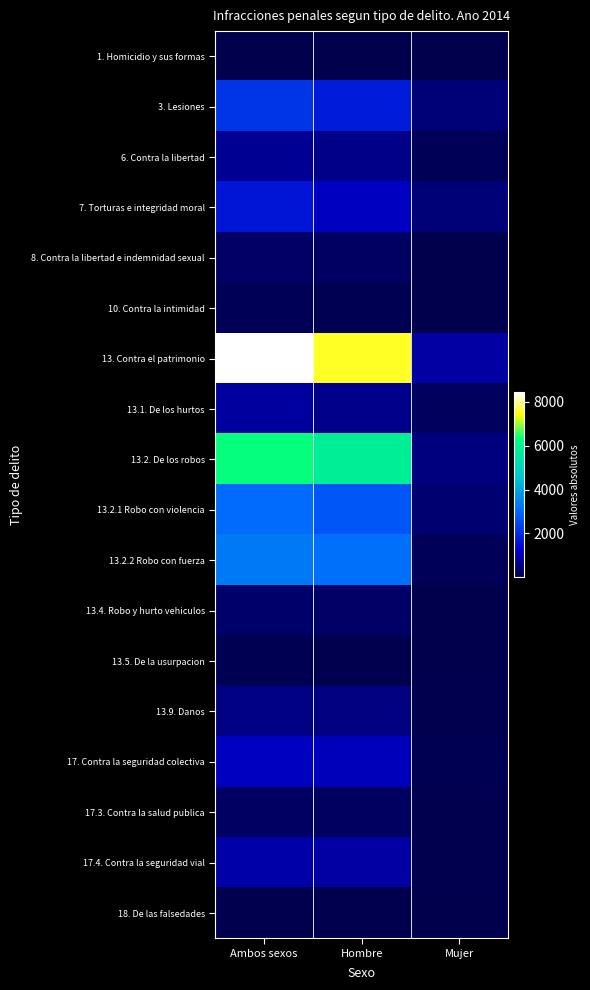

Which series has the widest spread of values?

13. Contra el patrimonio